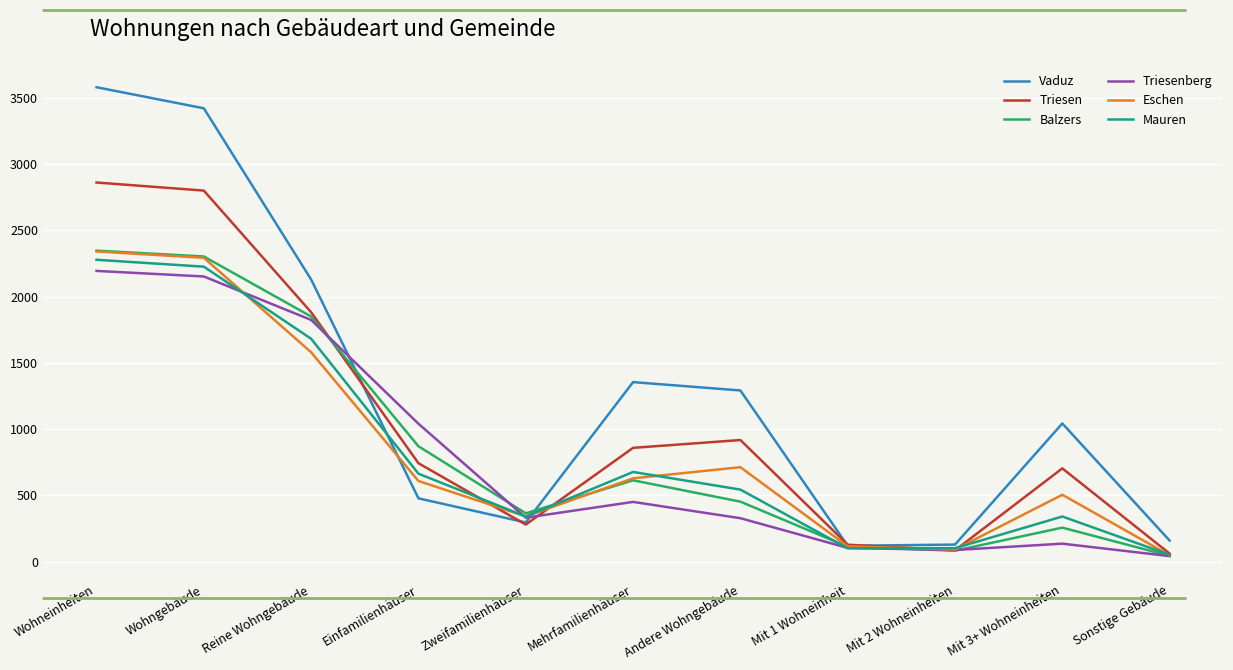

Which series has the widest spread of values?

Vaduz